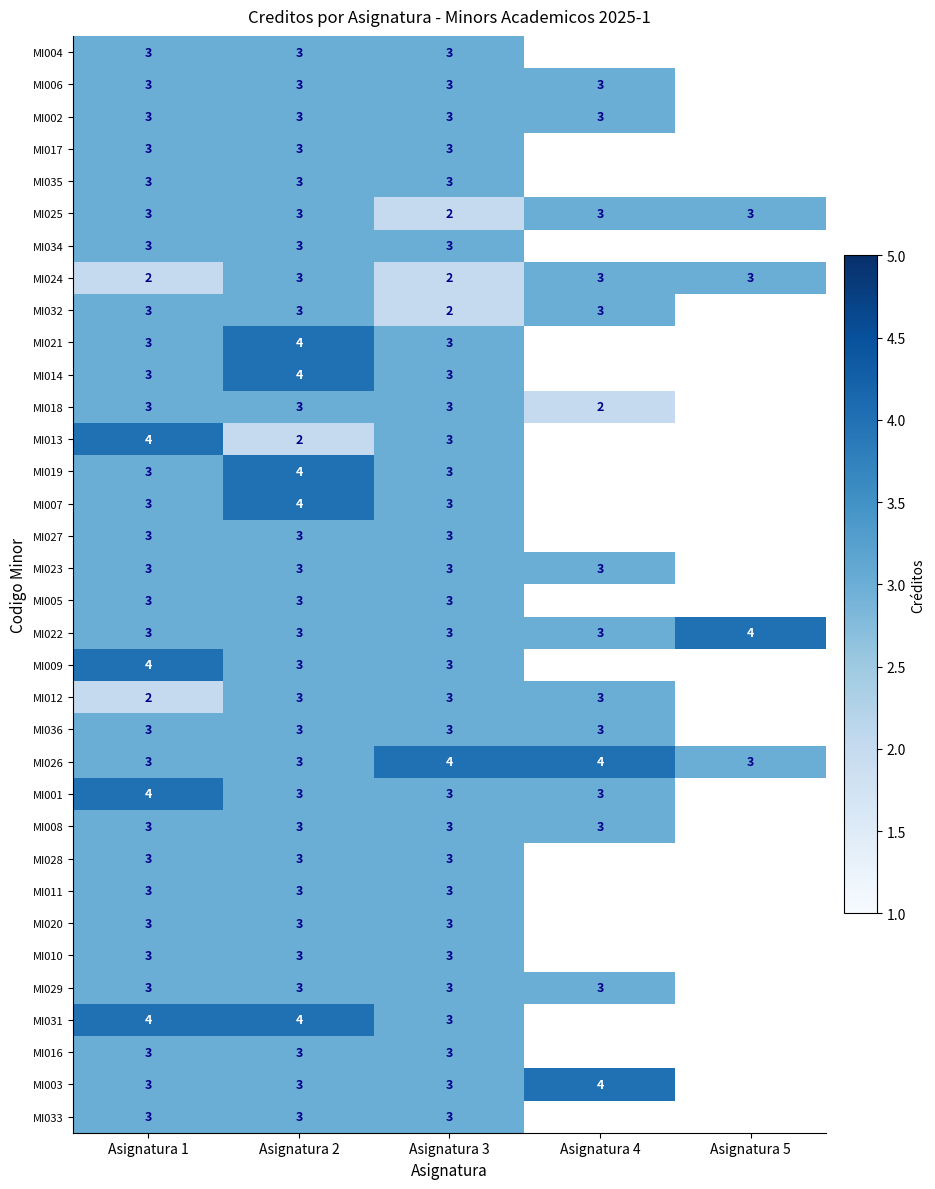

True or false: MI033 has a value of 3 at Asignatura 1.

True